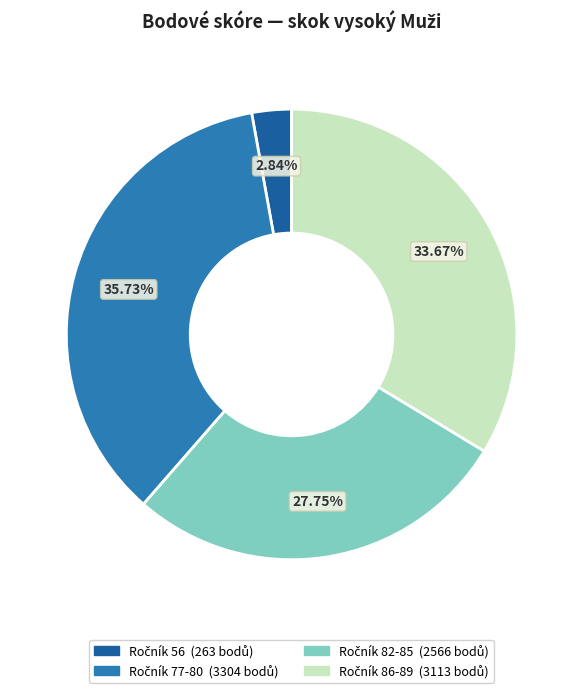

How many slices are in this pie chart?

4